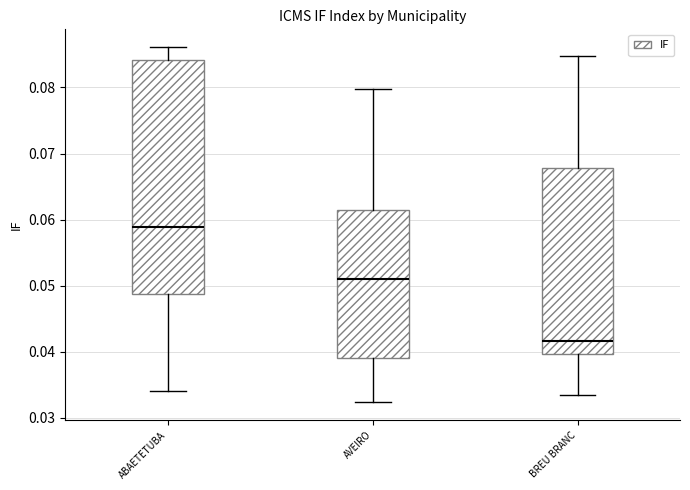

Where is the upper edge of the box for ABAETETUBA on the y-axis? The values are not printed on the chart, so give them approximately, as read against the axis.

0.084